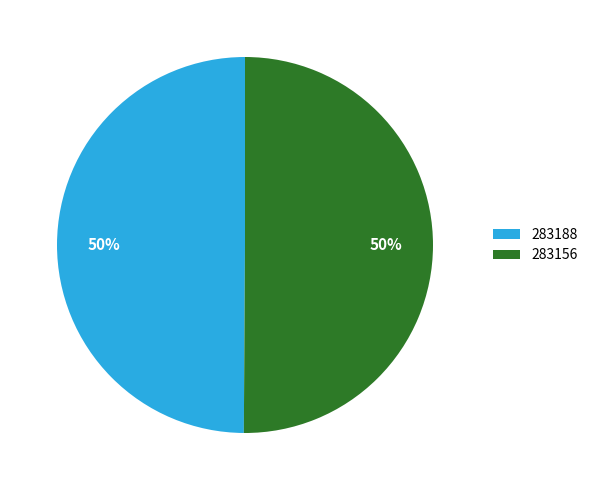

To the nearest percent, what portion does 283188 represent?

50%